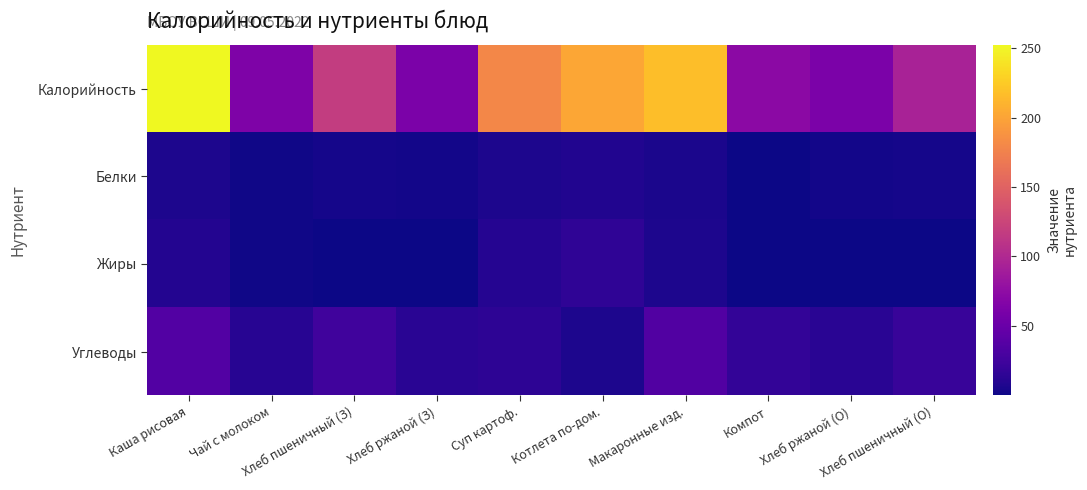

Which has a higher value, Хлеб ржаной (О) or Компот?

Компот